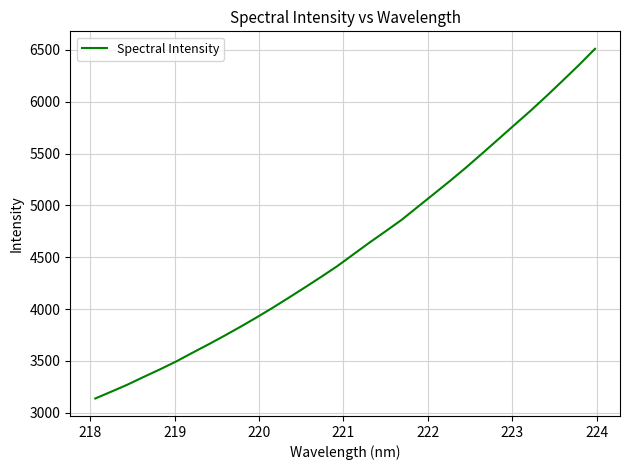

What is the difference between the maximum and minimum values?

3373.7